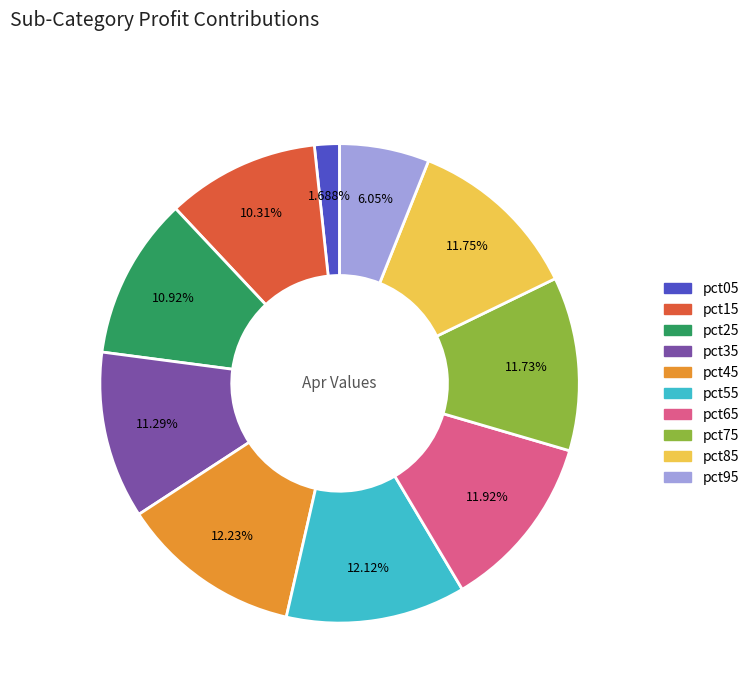

To the nearest percent, what portion does pct55 represent?

12%